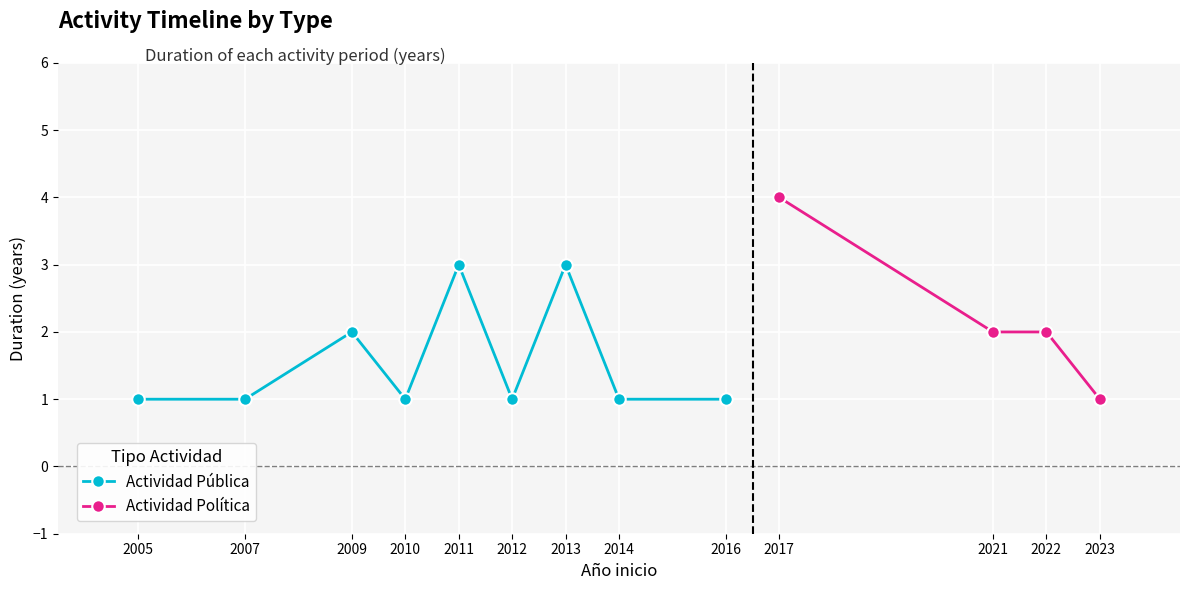

The value of Actividad Política at 2017 is 2. True or false?

False